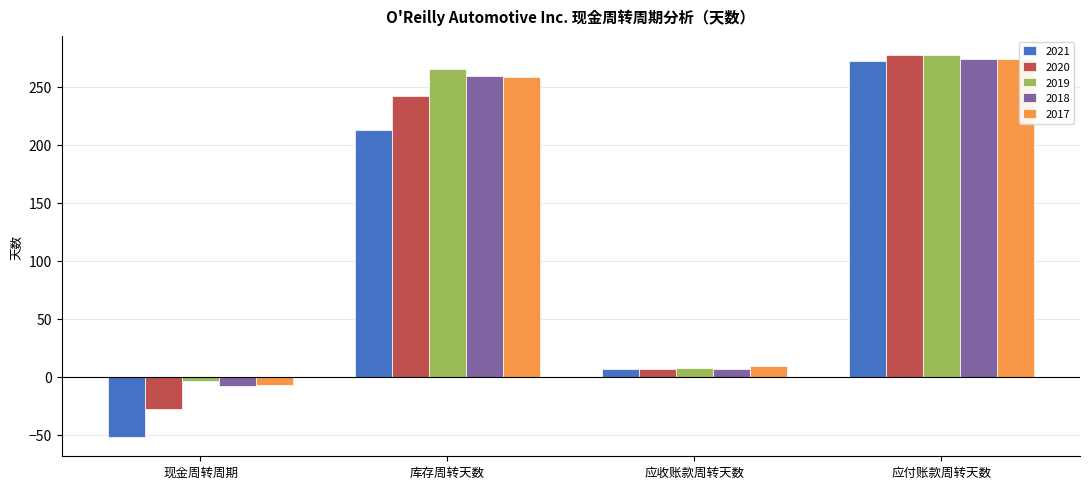

Which category has the highest value across all series?

应付账款周转天数